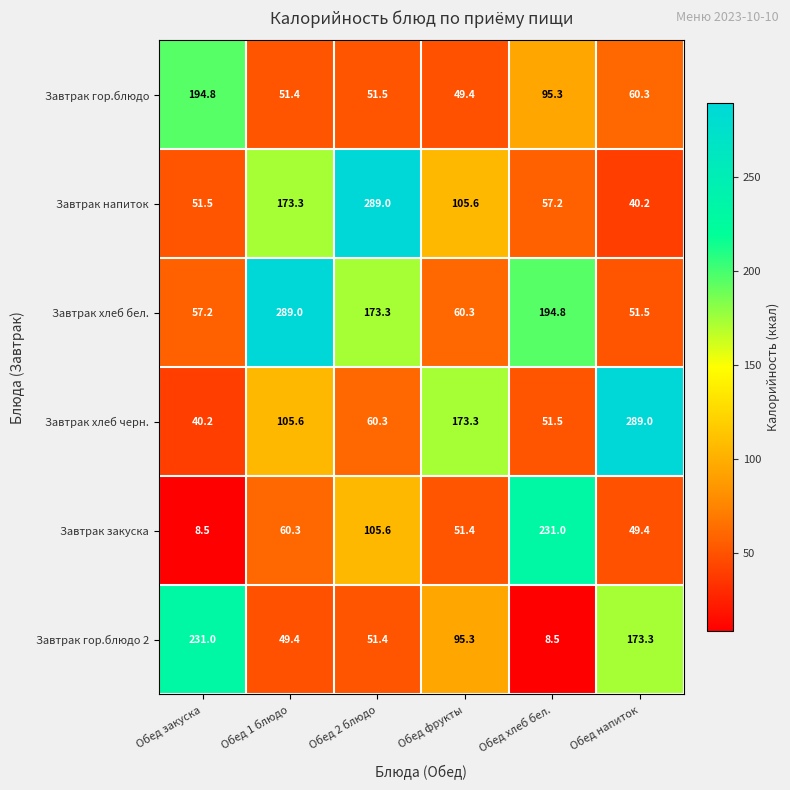

What is the total value across all series at Обед хлеб бел.?

638.3